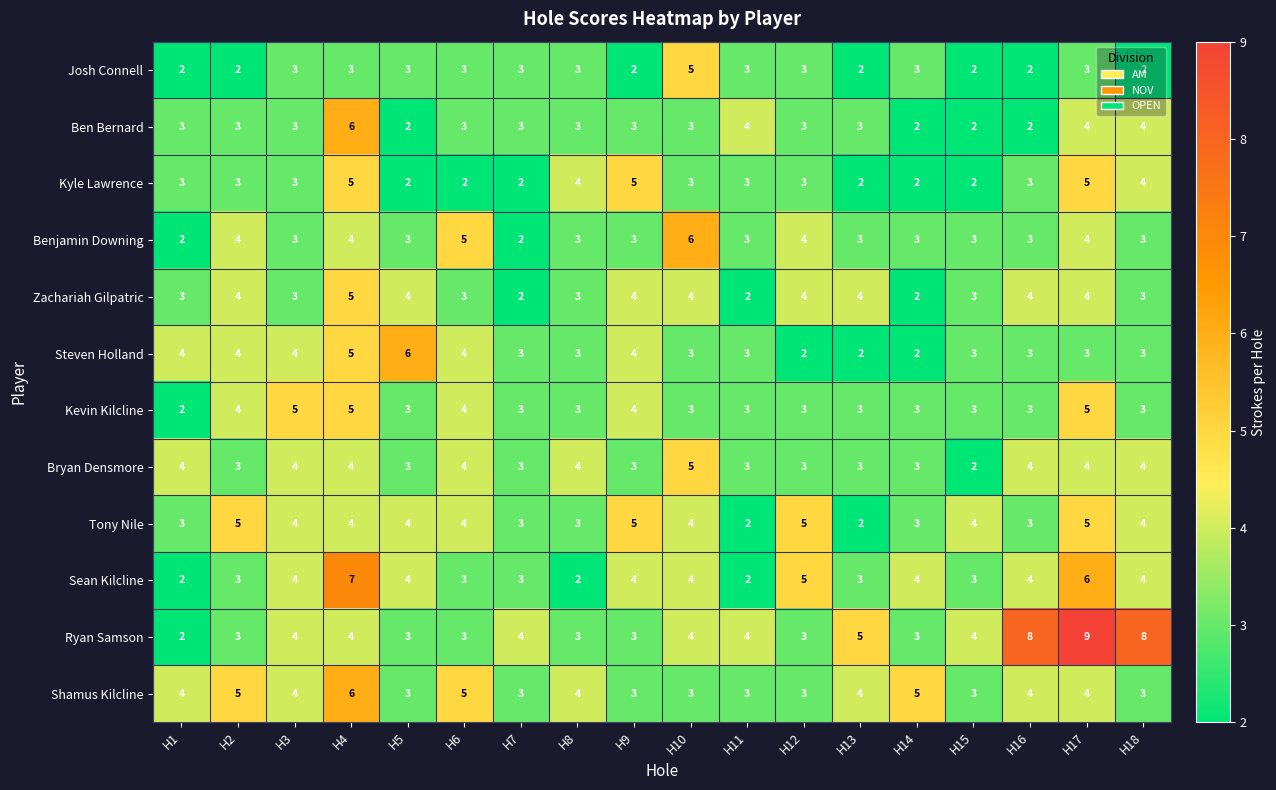

What is the difference between the maximum and minimum values in the Shamus Kilcline series?

3